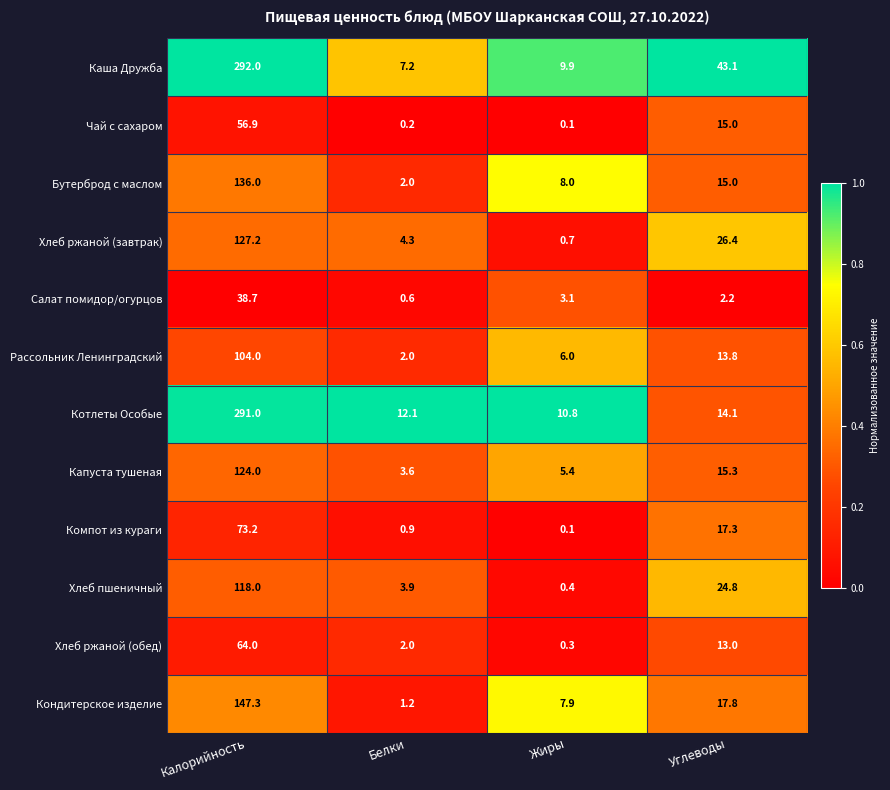

At how many categories does at least one series exceed 0?

4